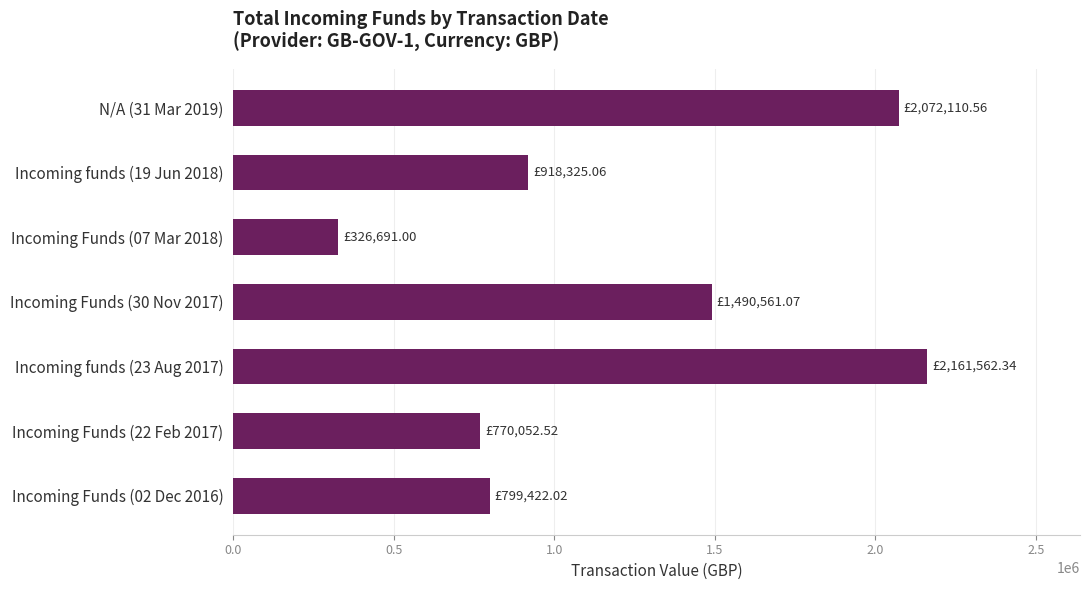

What is the change in value from Incoming funds (19 Jun 2018) to Incoming funds (23 Aug 2017)?

+1243237.3